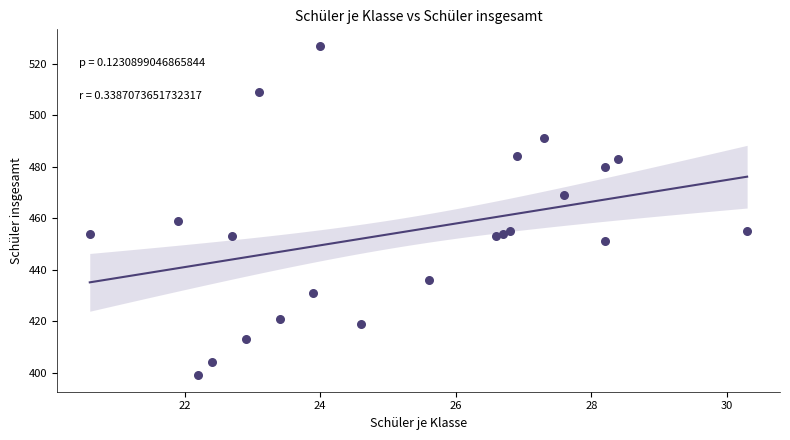

What Y value in the scatter plot is closest to 463?

459